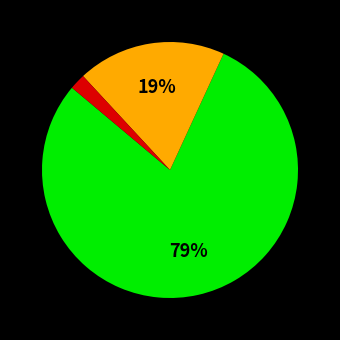

Does any single category account for the majority?

Yes